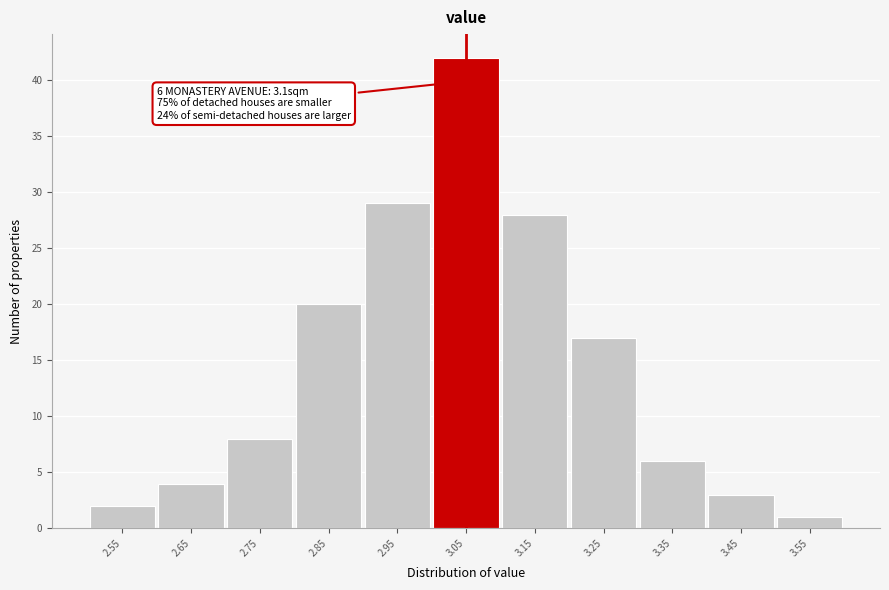

Reading left to right, list all the values displayed in this chart.

2	4	8	20	29	42	28	17	6	3	1